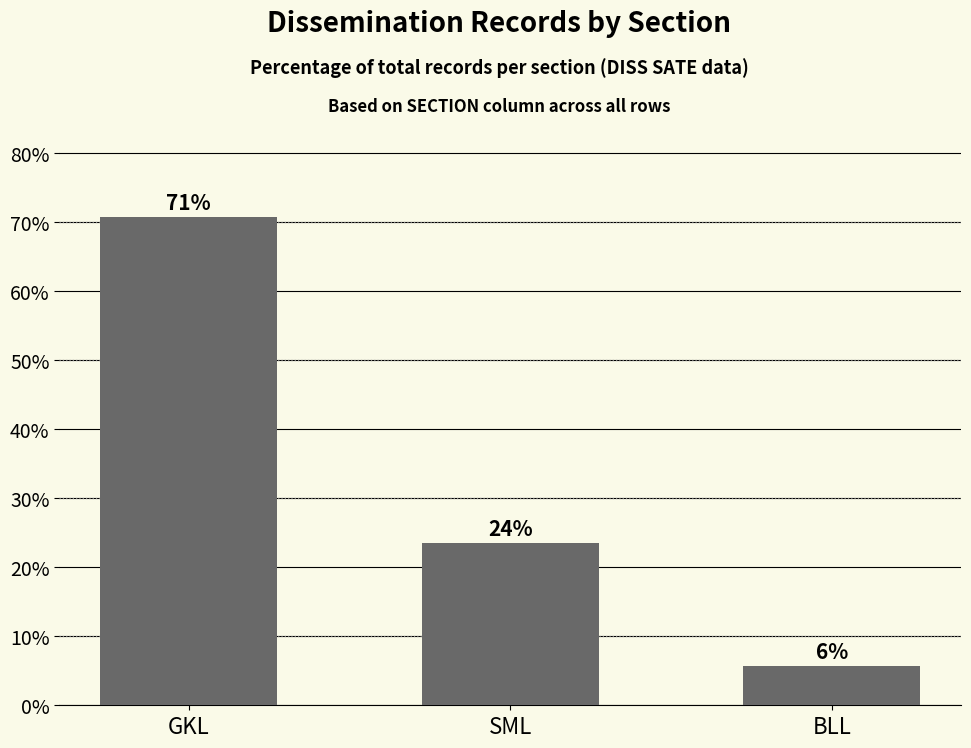

What is the difference between the values at SML and GKL?

47.2